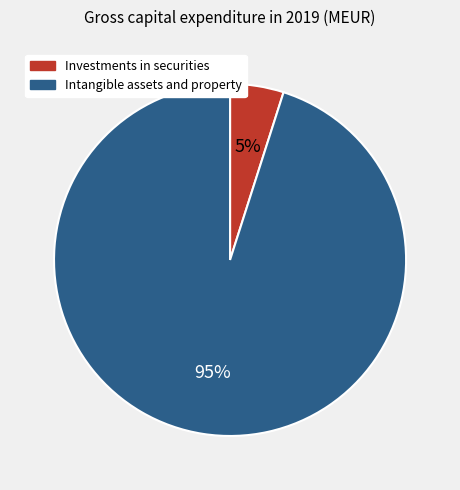

To the nearest percent, what is the difference between the largest and smallest slice percentages?

90%